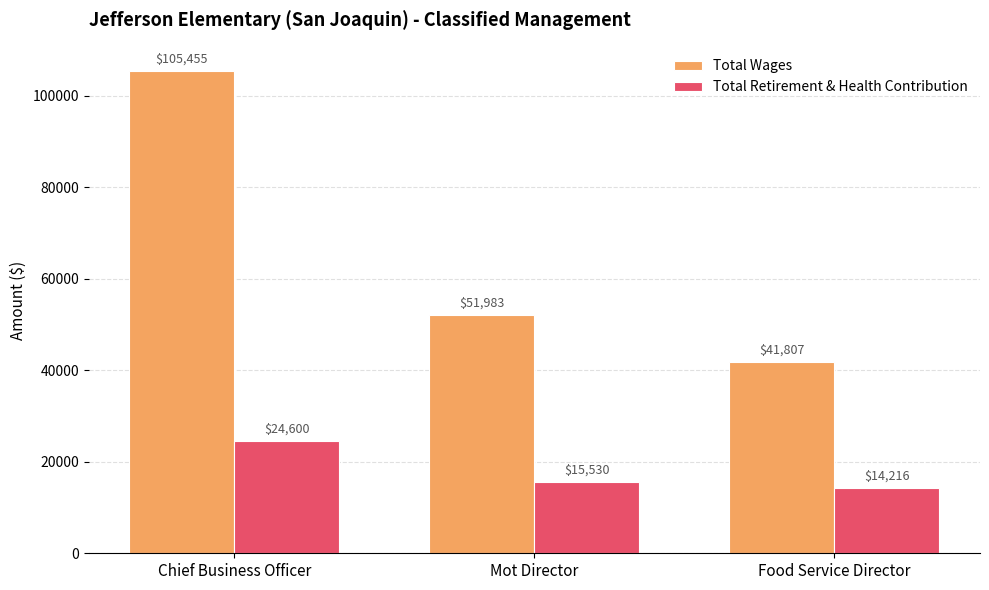

What is the sum of the Total Retirement & Health Contribution values at Mot Director and Chief Business Officer?

40130